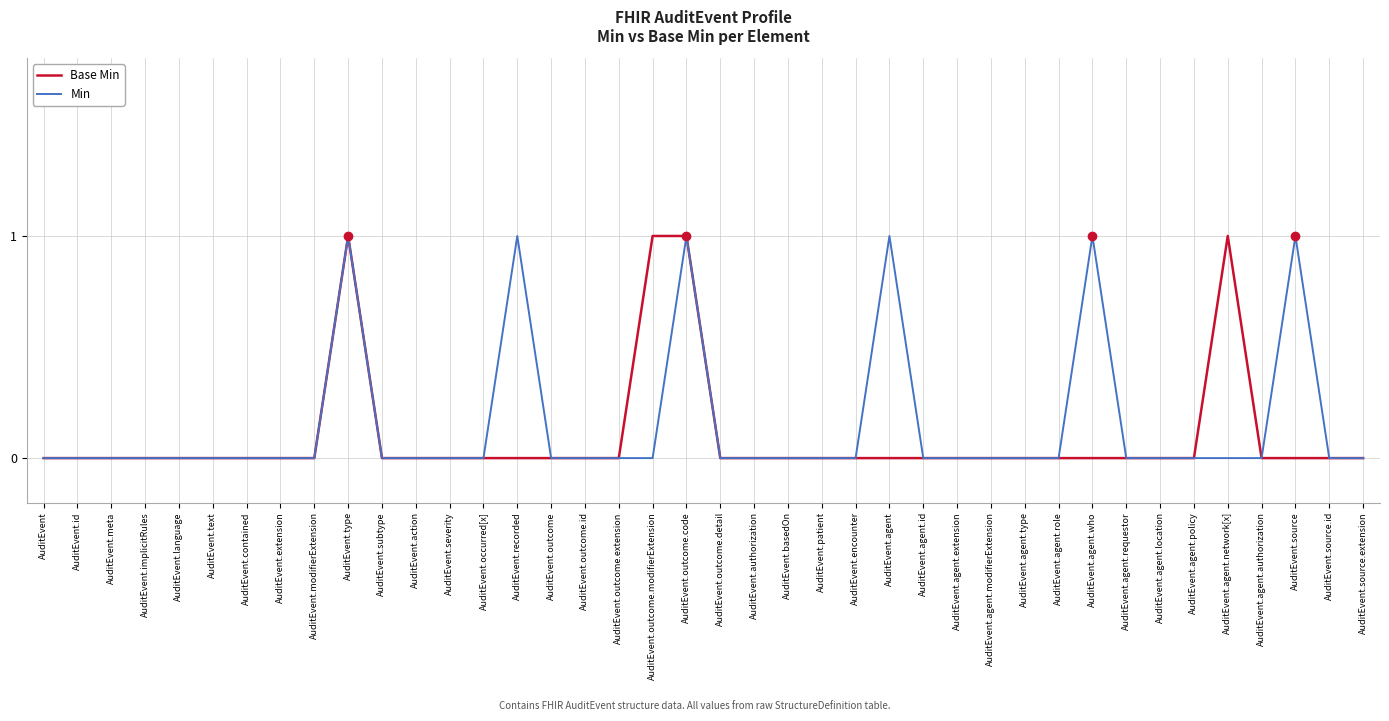

Rank the series at AuditEvent.agent from highest to lowest value.

Min, Base Min